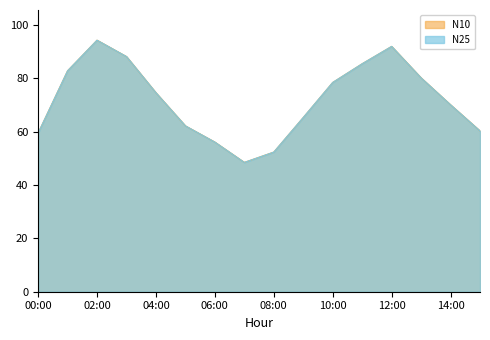

Where is the first local minimum for N10?

07:00